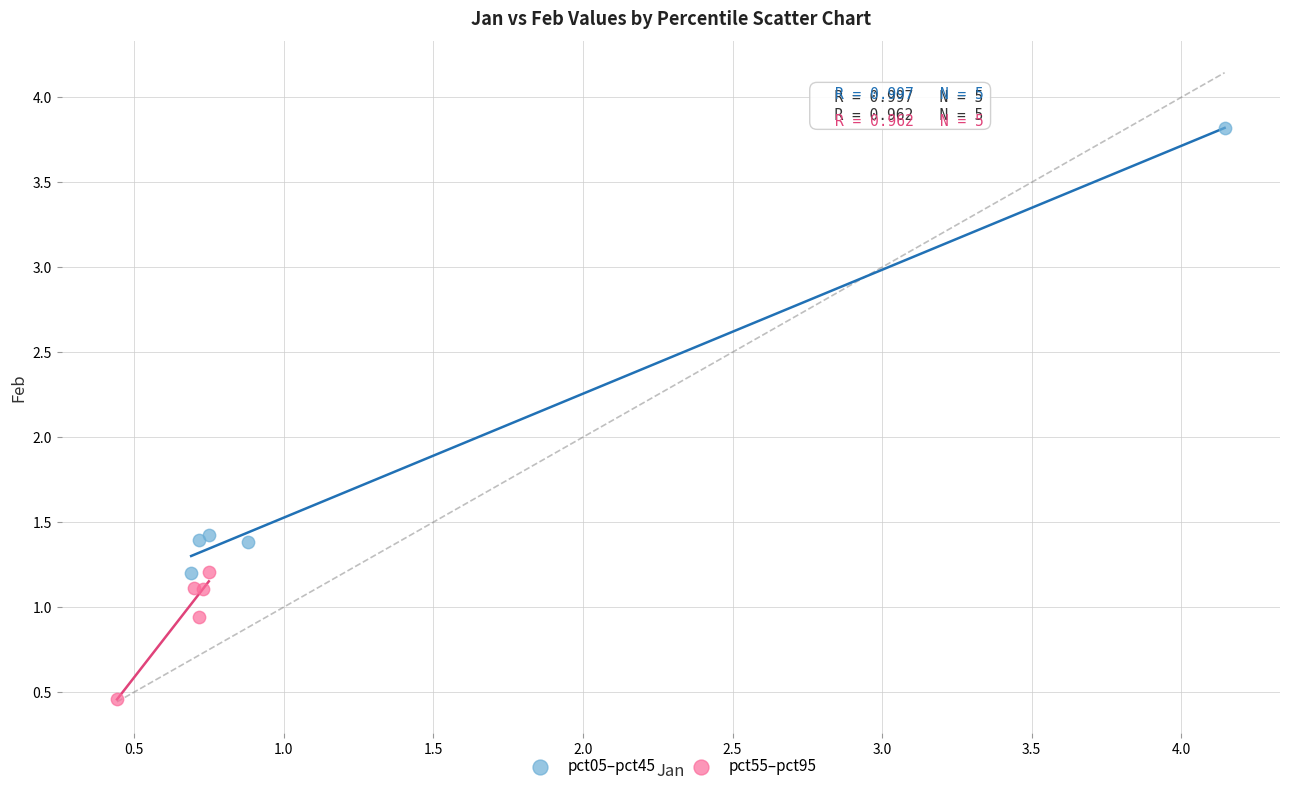

What are all the series names shown in the legend?

pct05–pct45, pct55–pct95